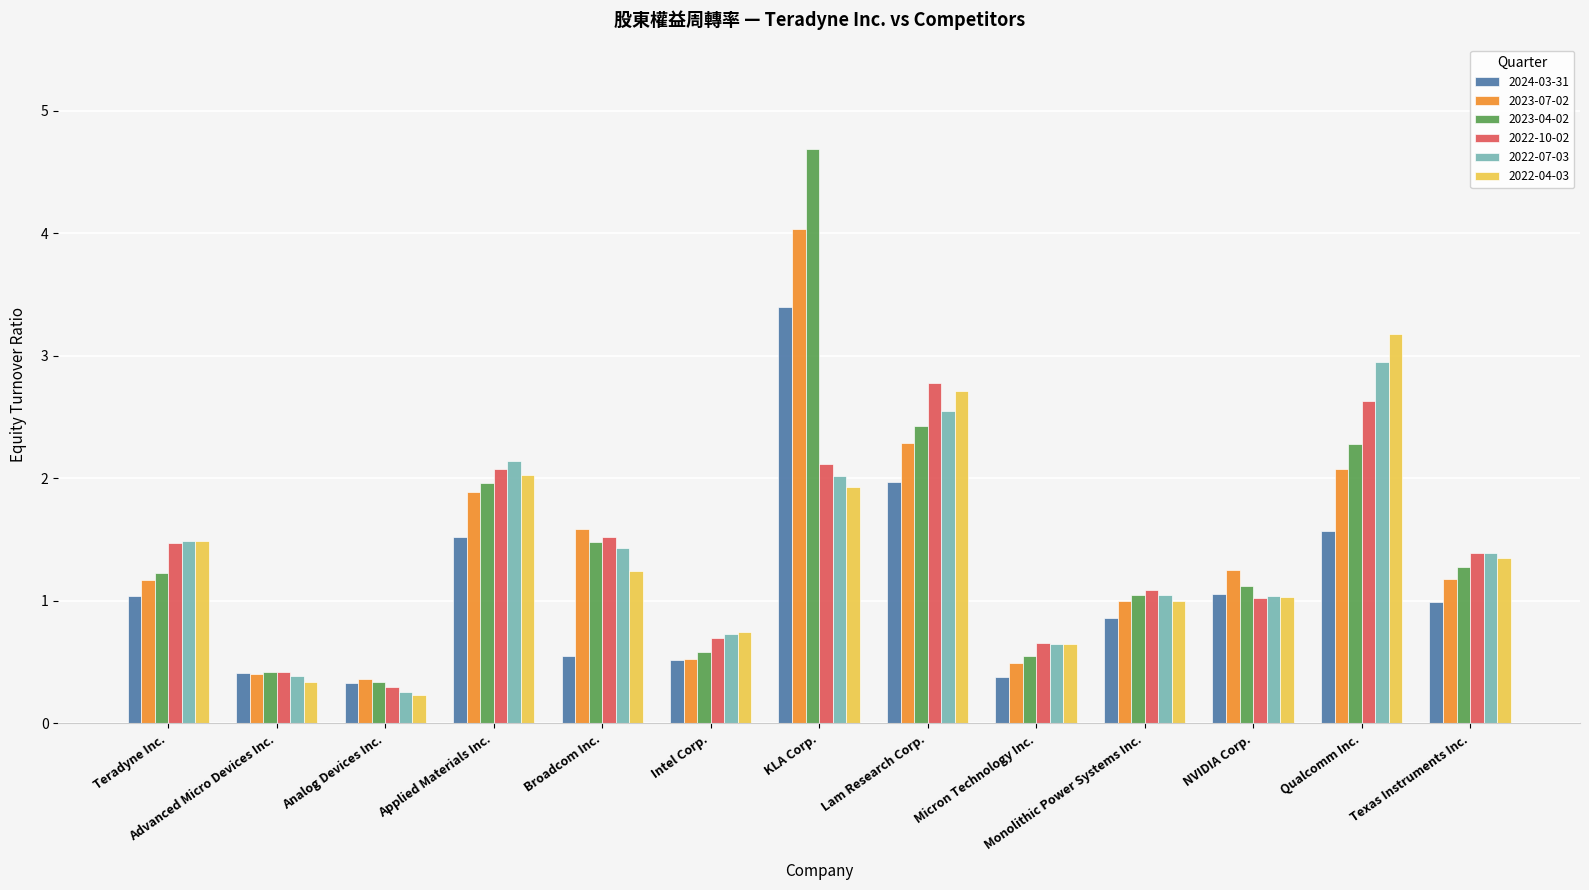

Rank the series by their maximum value, from highest to lowest.

2023-04-02, 2023-07-02, 2024-03-31, 2022-04-03, 2022-07-03, 2022-10-02